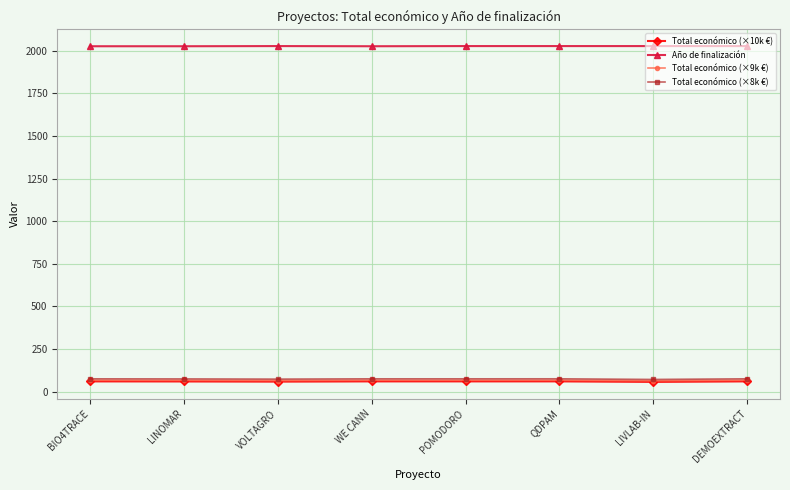

Which series has the largest total across all categories?

Año de finalización